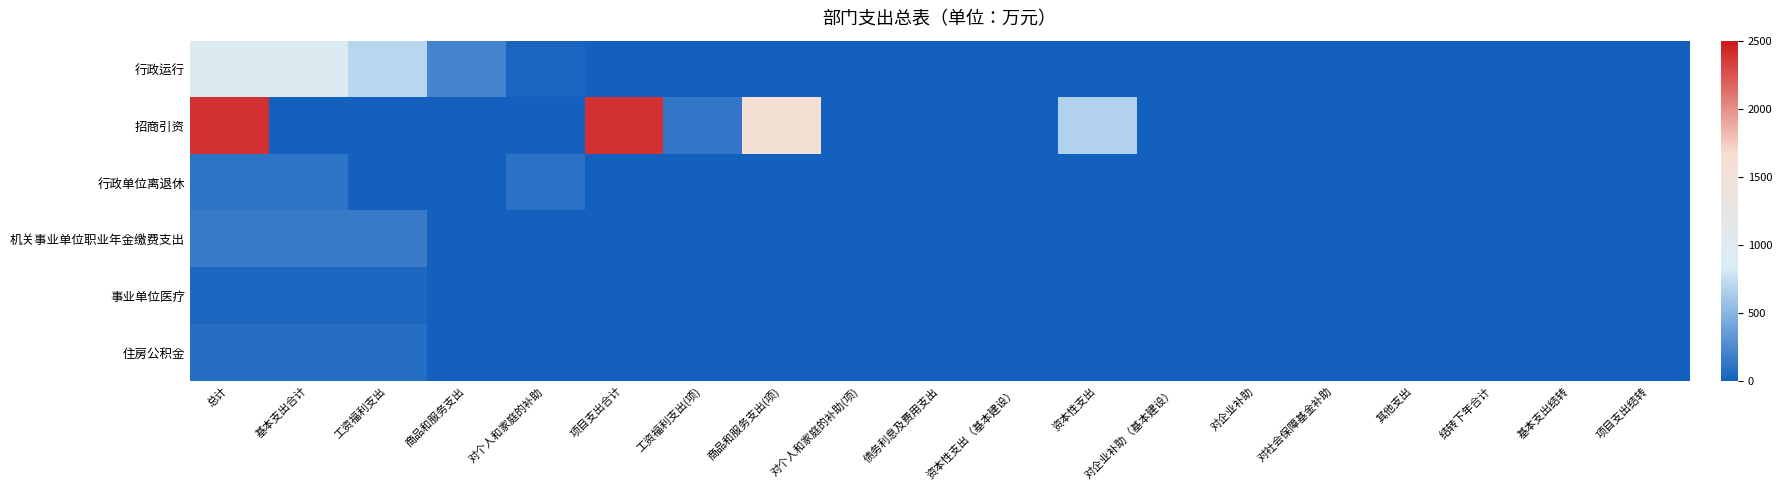

Reading left to right, extract all data points from this chart.

行政运行: 总计=942.8	基本支出合计=942.8	工资福利支出=699.5	商品和服务支出=208.8	对个人和家庭的补助=34.5	项目支出合计=0.0	工资福利支出(项)=0.0	商品和服务支出(项)=0.0	对个人和家庭的补助(项)=0.0	债务利息及费用支出=0.0	资本性支出（基本建设）=0.0	资本性支出=0.0	对企业补助（基本建设）=0.0	对企业补助=0.0	对社会保障基金补助=0.0	其他支出=0.0	结转下年合计=0.0	基本支出结转=0.0	项目支出结转=0.0
招商引资: 总计=2387.4	基本支出合计=0.0	工资福利支出=0.0	商品和服务支出=0.0	对个人和家庭的补助=0.0	项目支出合计=2387.4	工资福利支出(项)=129.0	商品和服务支出(项)=1584.6	对个人和家庭的补助(项)=2.8	债务利息及费用支出=0.0	资本性支出（基本建设）=0.0	资本性支出=671.0	对企业补助（基本建设）=0.0	对企业补助=0.0	对社会保障基金补助=0.0	其他支出=0.0	结转下年合计=0.0	基本支出结转=0.0	项目支出结转=0.0
行政单位离退休: 总计=110.7	基本支出合计=110.7	工资福利支出=0.0	商品和服务支出=9.2	对个人和家庭的补助=101.5	项目支出合计=0.0	工资福利支出(项)=0.0	商品和服务支出(项)=0.0	对个人和家庭的补助(项)=0.0	债务利息及费用支出=0.0	资本性支出（基本建设）=0.0	资本性支出=0.0	对企业补助（基本建设）=0.0	对企业补助=0.0	对社会保障基金补助=0.0	其他支出=0.0	结转下年合计=0.0	基本支出结转=0.0	项目支出结转=0.0
机关事业单位职业年金缴费支出: 总计=165.7	基本支出合计=165.7	工资福利支出=165.7	商品和服务支出=0.0	对个人和家庭的补助=0.0	项目支出合计=0.0	工资福利支出(项)=0.0	商品和服务支出(项)=0.0	对个人和家庭的补助(项)=0.0	债务利息及费用支出=0.0	资本性支出（基本建设）=0.0	资本性支出=0.0	对企业补助（基本建设）=0.0	对企业补助=0.0	对社会保障基金补助=0.0	其他支出=0.0	结转下年合计=0.0	基本支出结转=0.0	项目支出结转=0.0
事业单位医疗: 总计=48.3	基本支出合计=48.3	工资福利支出=48.3	商品和服务支出=0.0	对个人和家庭的补助=0.0	项目支出合计=0.0	工资福利支出(项)=0.0	商品和服务支出(项)=0.0	对个人和家庭的补助(项)=0.0	债务利息及费用支出=0.0	资本性支出（基本建设）=0.0	资本性支出=0.0	对企业补助（基本建设）=0.0	对企业补助=0.0	对社会保障基金补助=0.0	其他支出=0.0	结转下年合计=0.0	基本支出结转=0.0	项目支出结转=0.0
住房公积金: 总计=82.8	基本支出合计=82.8	工资福利支出=82.8	商品和服务支出=0.0	对个人和家庭的补助=0.0	项目支出合计=0.0	工资福利支出(项)=0.0	商品和服务支出(项)=0.0	对个人和家庭的补助(项)=0.0	债务利息及费用支出=0.0	资本性支出（基本建设）=0.0	资本性支出=0.0	对企业补助（基本建设）=0.0	对企业补助=0.0	对社会保障基金补助=0.0	其他支出=0.0	结转下年合计=0.0	基本支出结转=0.0	项目支出结转=0.0